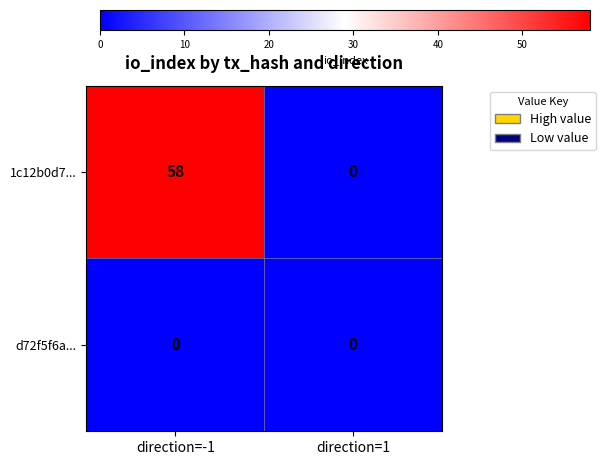

Reading left to right, what are all the values shown in this chart?

1c12b0d7...: 58	0
d72f5f6a...: 0	0